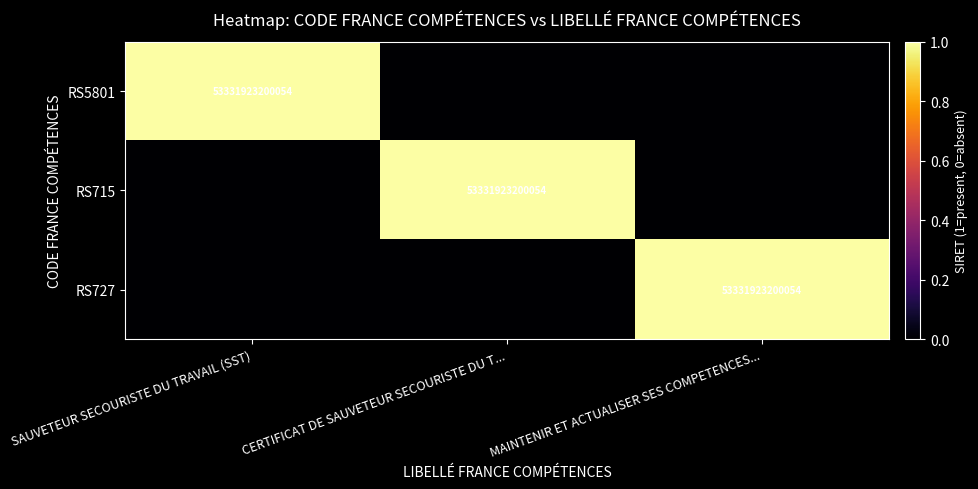

True or false: RS5801 has a value of 22469687341579 at SAUVETEUR SECOURISTE DU TRAVAIL (SST).

False